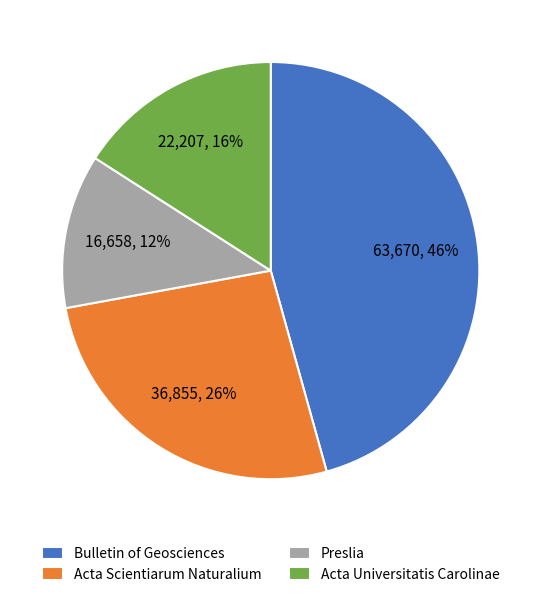

Which slice is the largest?

Bulletin of Geosciences